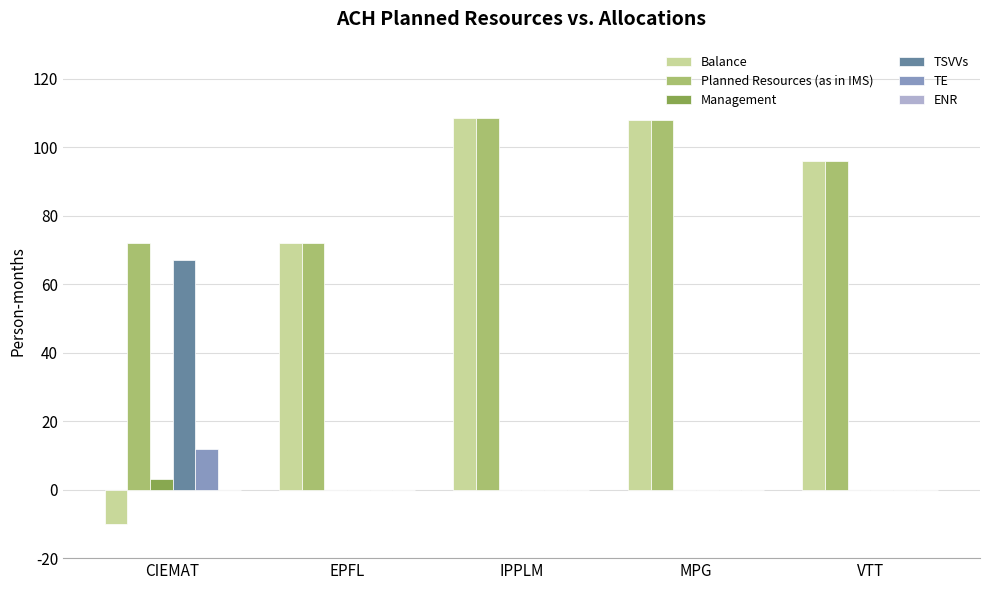

What is the approximate value of TE at CIEMAT?

12.0